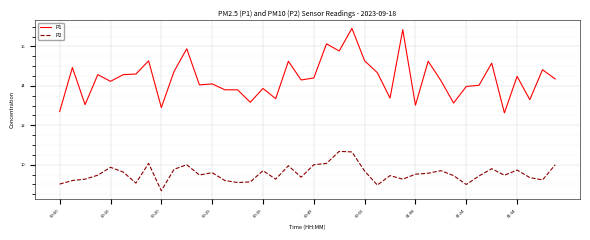

True or false: P2 and P1 cross at least once.

False